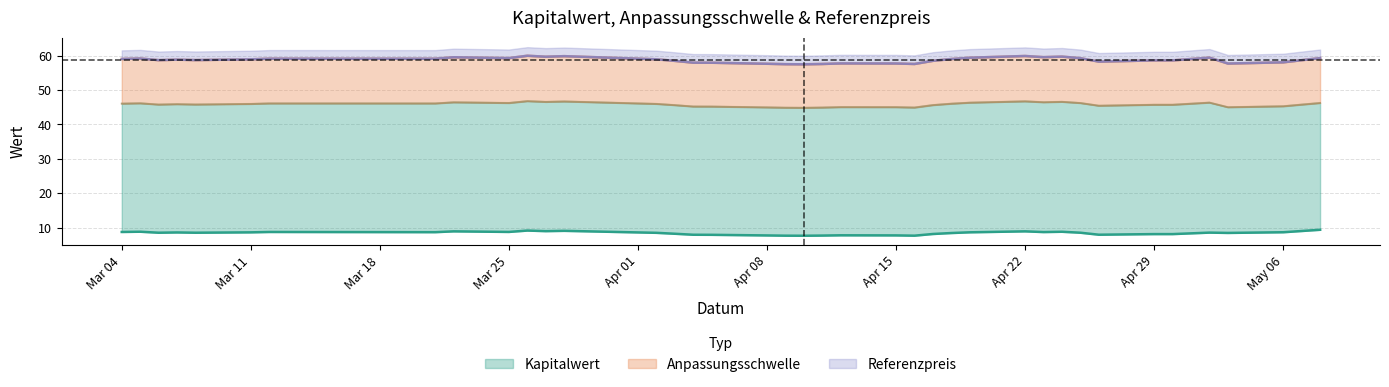

List the series in order of their peak value, lowest first.

Kapitalwert, Anpassungsschwelle, Referenzpreis